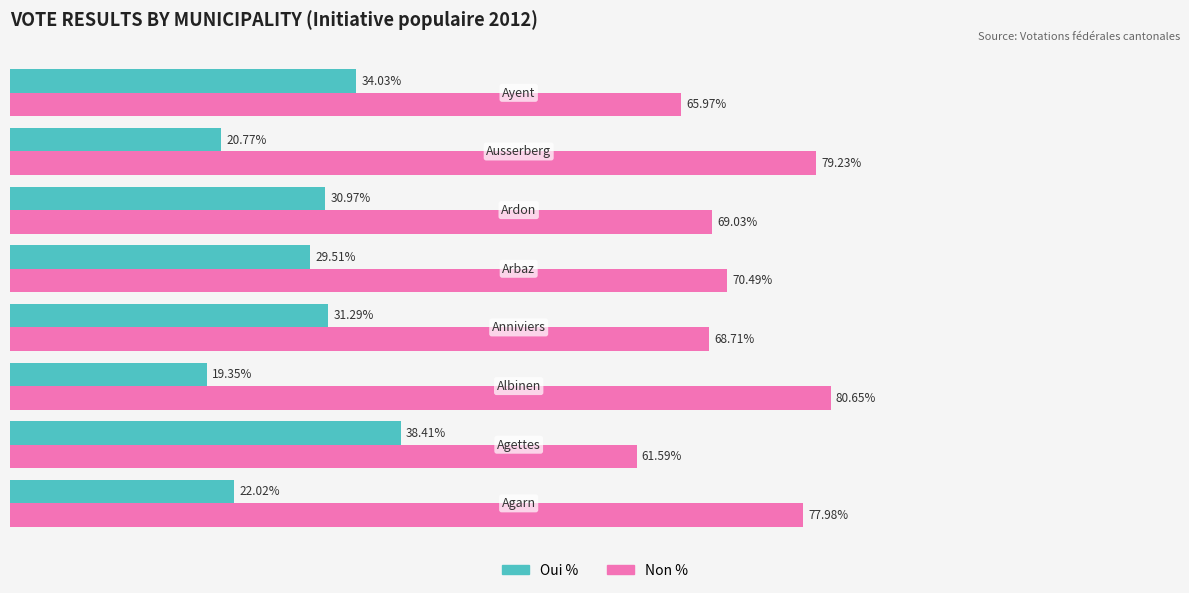

Rank the series by their average value, from lowest to highest.

Oui %, Non %